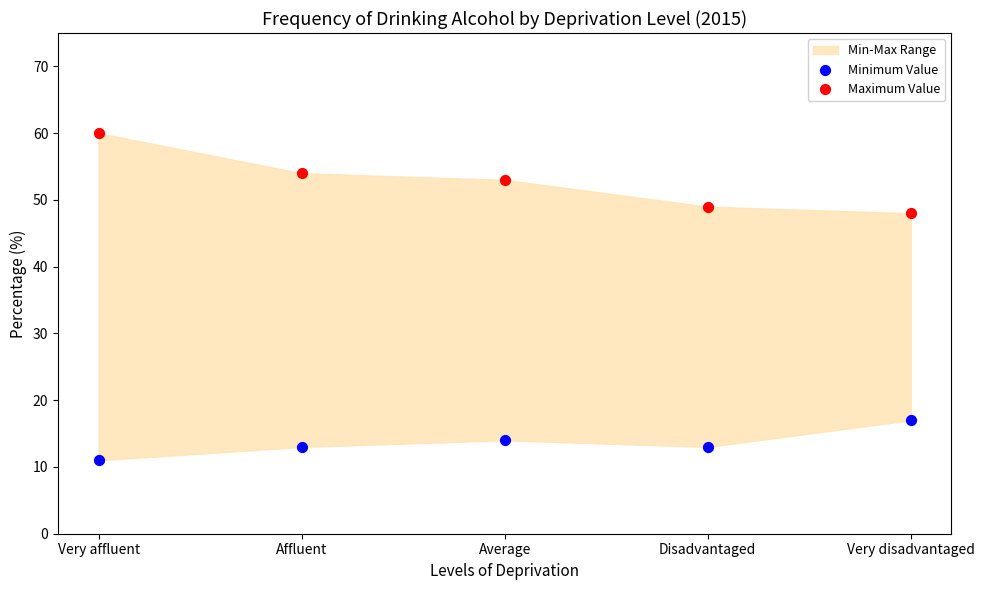

Across all series, what Y value is closest to 35?

48